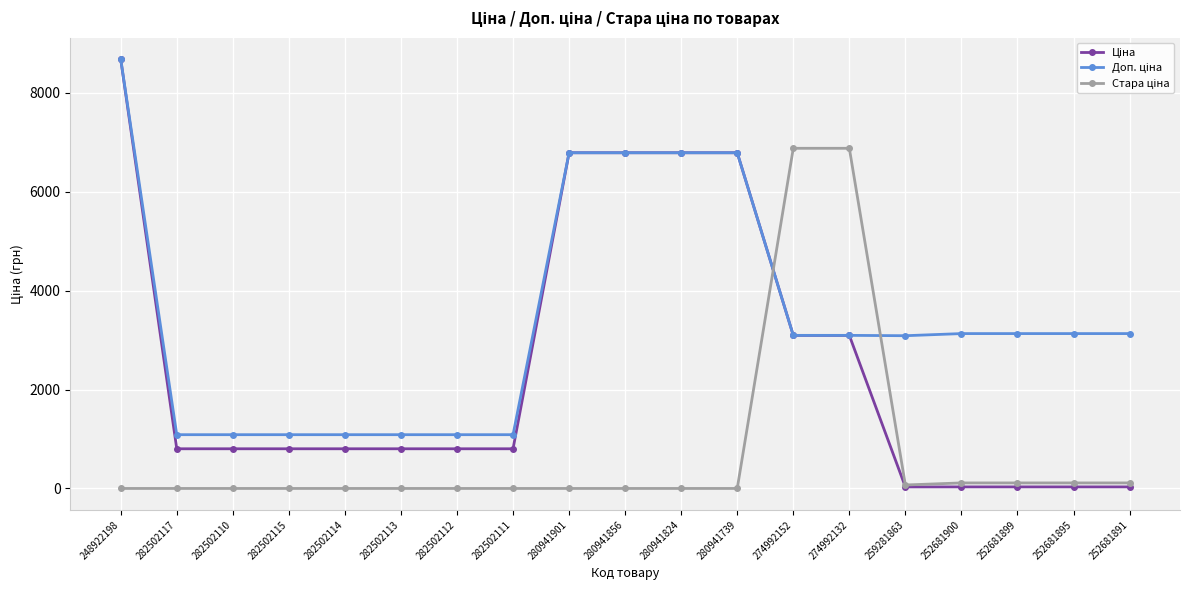

Is this an area chart (filled region under the line)?

No